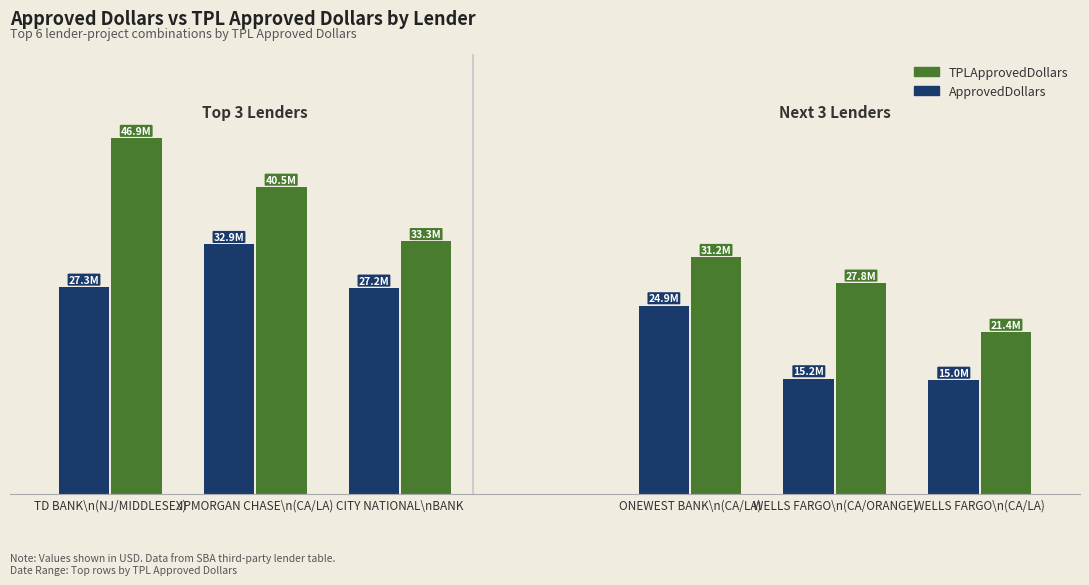

Where is TPLApprovedDollars nearest to the value 34154873?

2